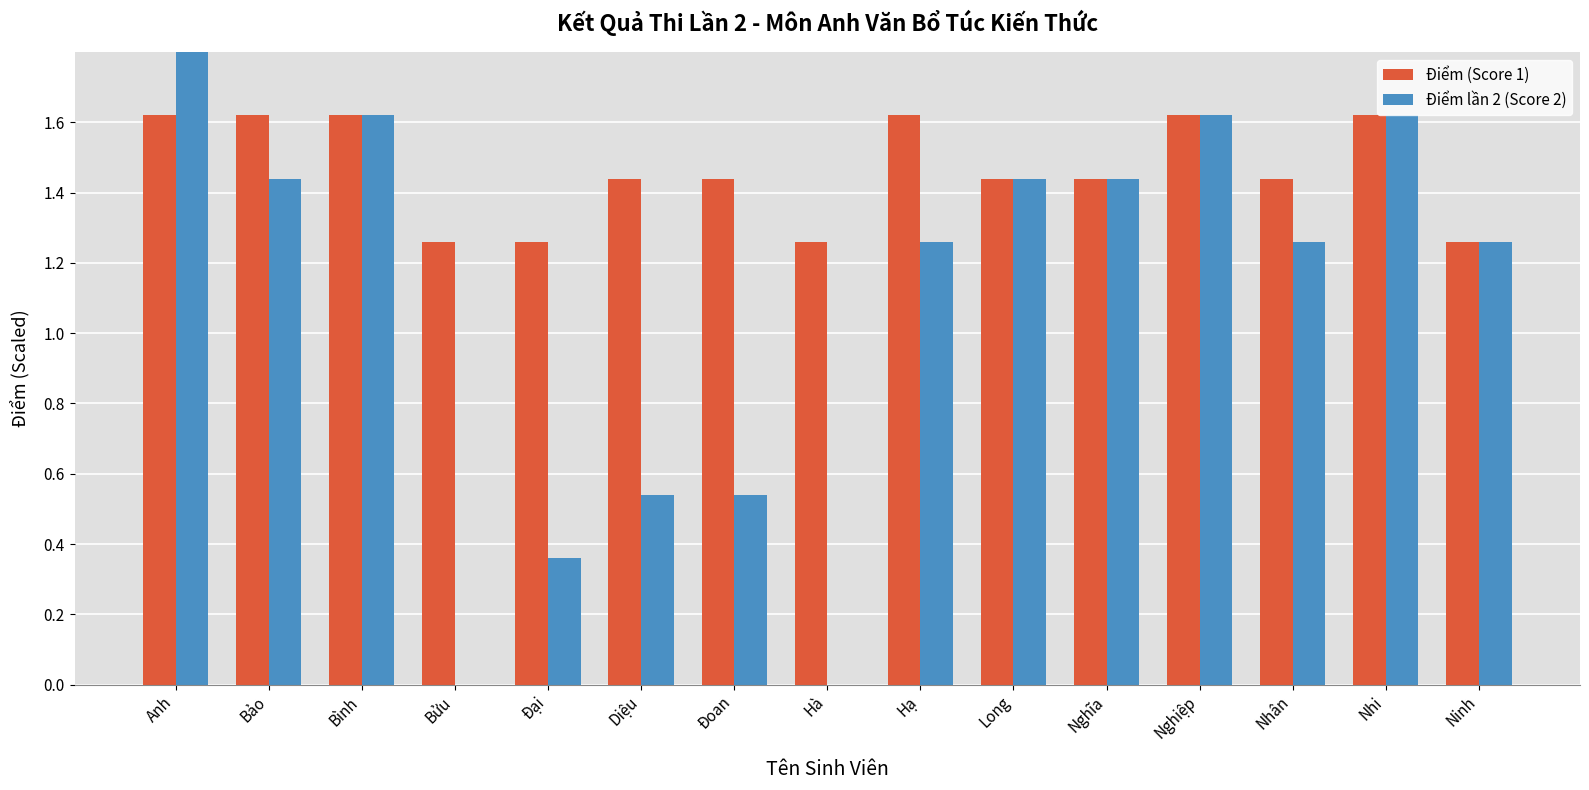

What is the sum of all Điểm (Score 1) values?

22.0